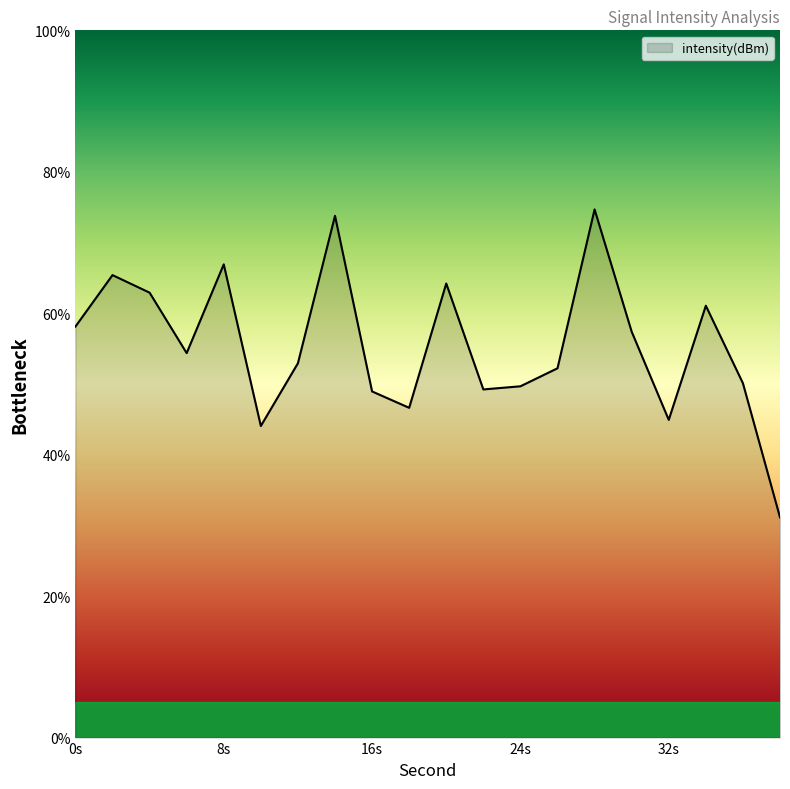

What is the minimum value shown in the chart?

31.1